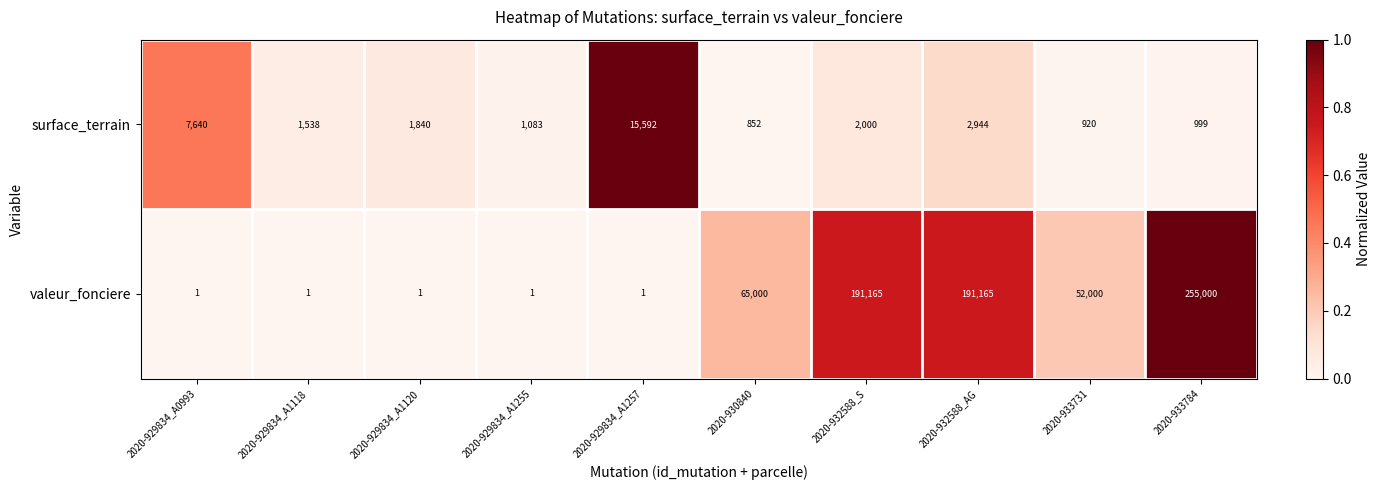

How many categories are shown in the chart?

10